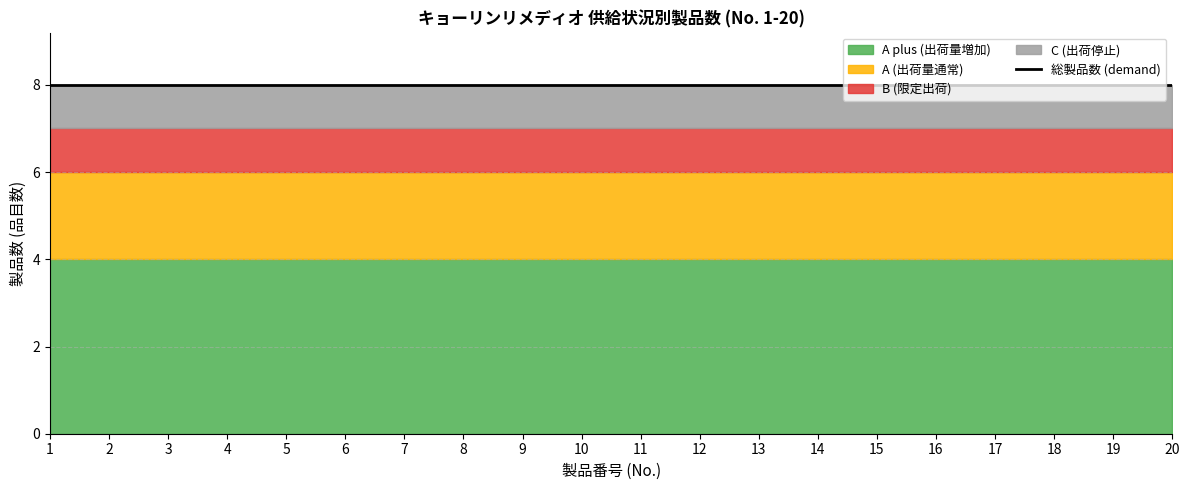

True or false: A plus (出荷量増加) and A (出荷量通常) intersect in this chart.

False